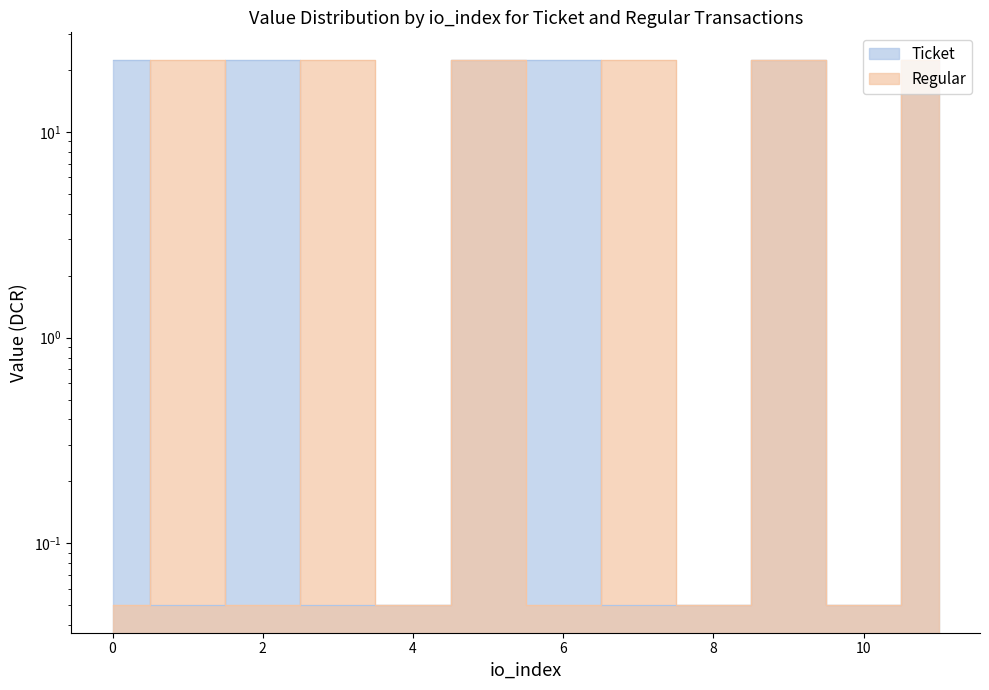

How many times do Regular and Ticket cross each other?

4